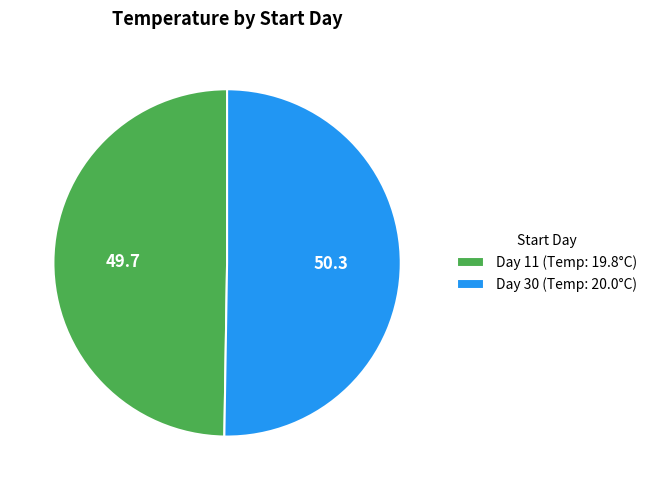

What is the largest slice in the pie chart?

Day 30 (Temp: 20.0°C)